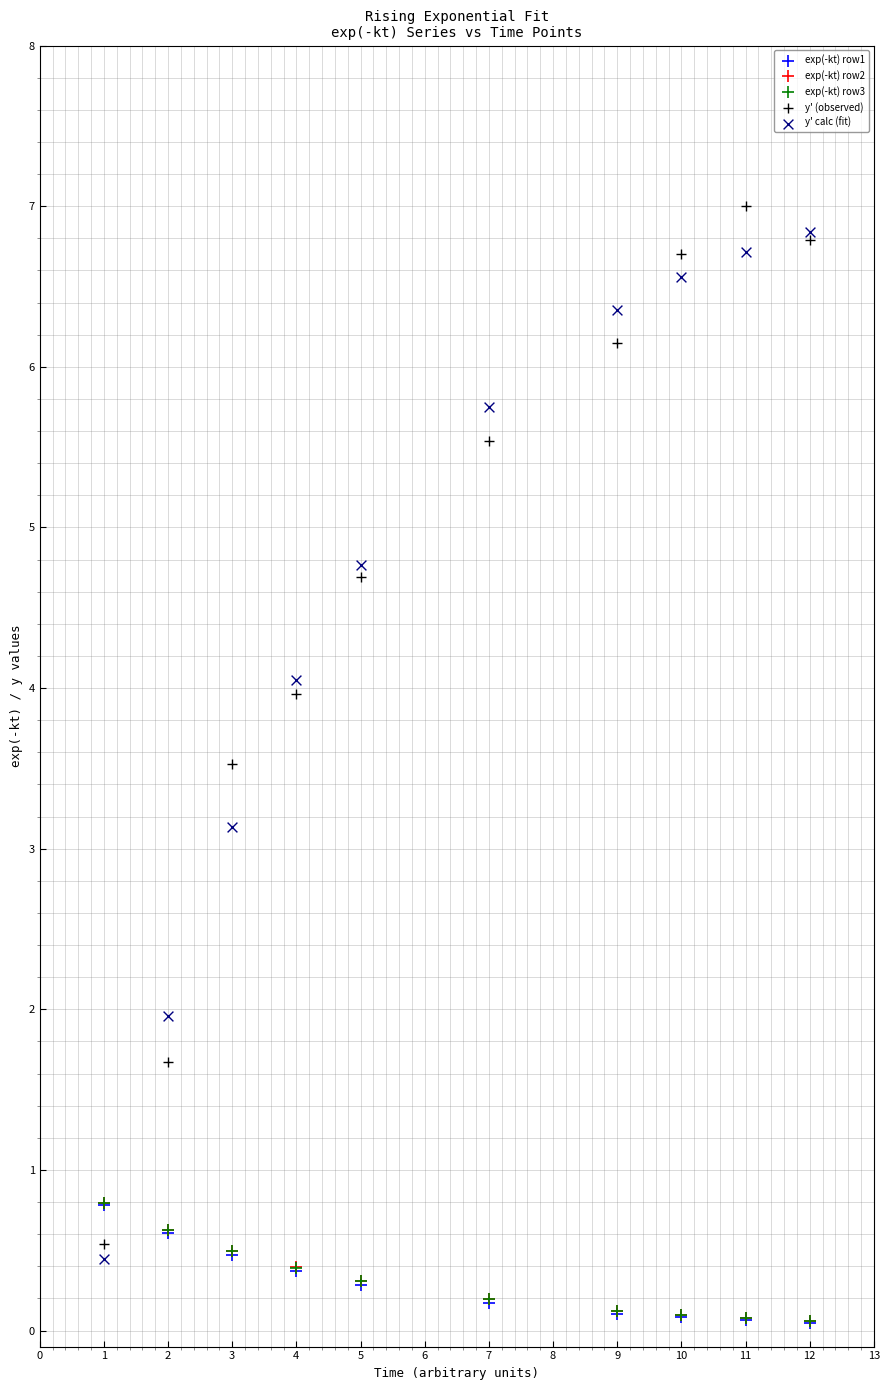

What are all the series names shown in the legend?

exp(-kt) row1, exp(-kt) row2, exp(-kt) row3, y' (observed), y' calc (fit)